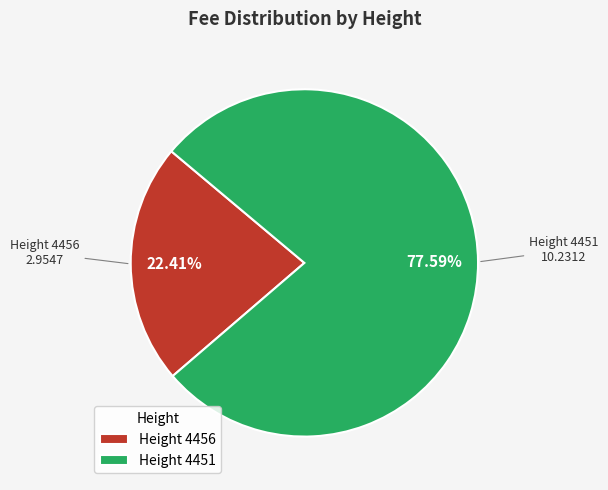

Which category has the smallest portion of the pie?

Height 4456